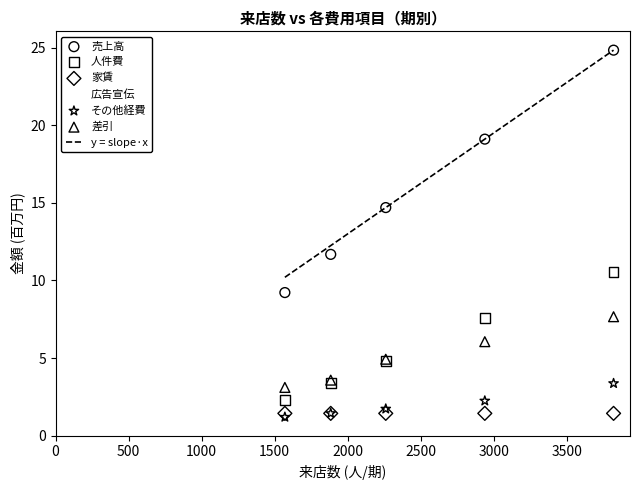

Across all series, what Y value is closest to 12?

11.7